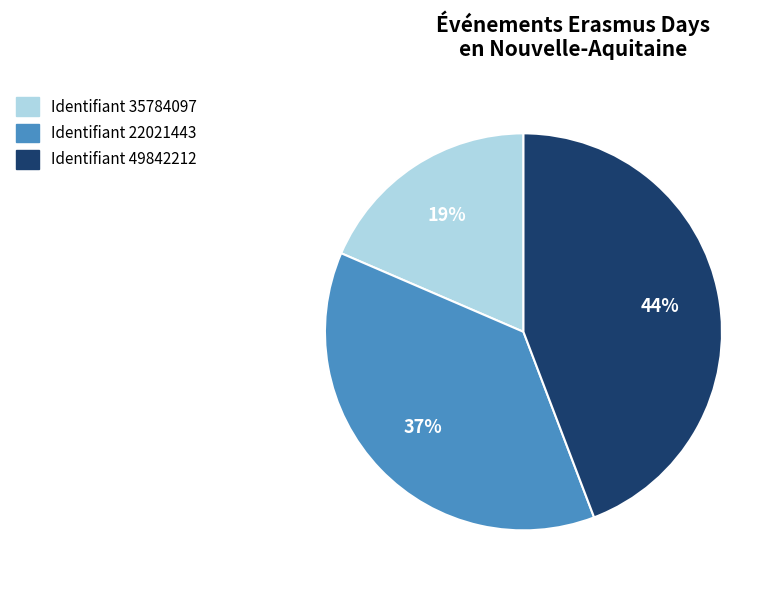

To the nearest percent, what is the average slice percentage?

33%